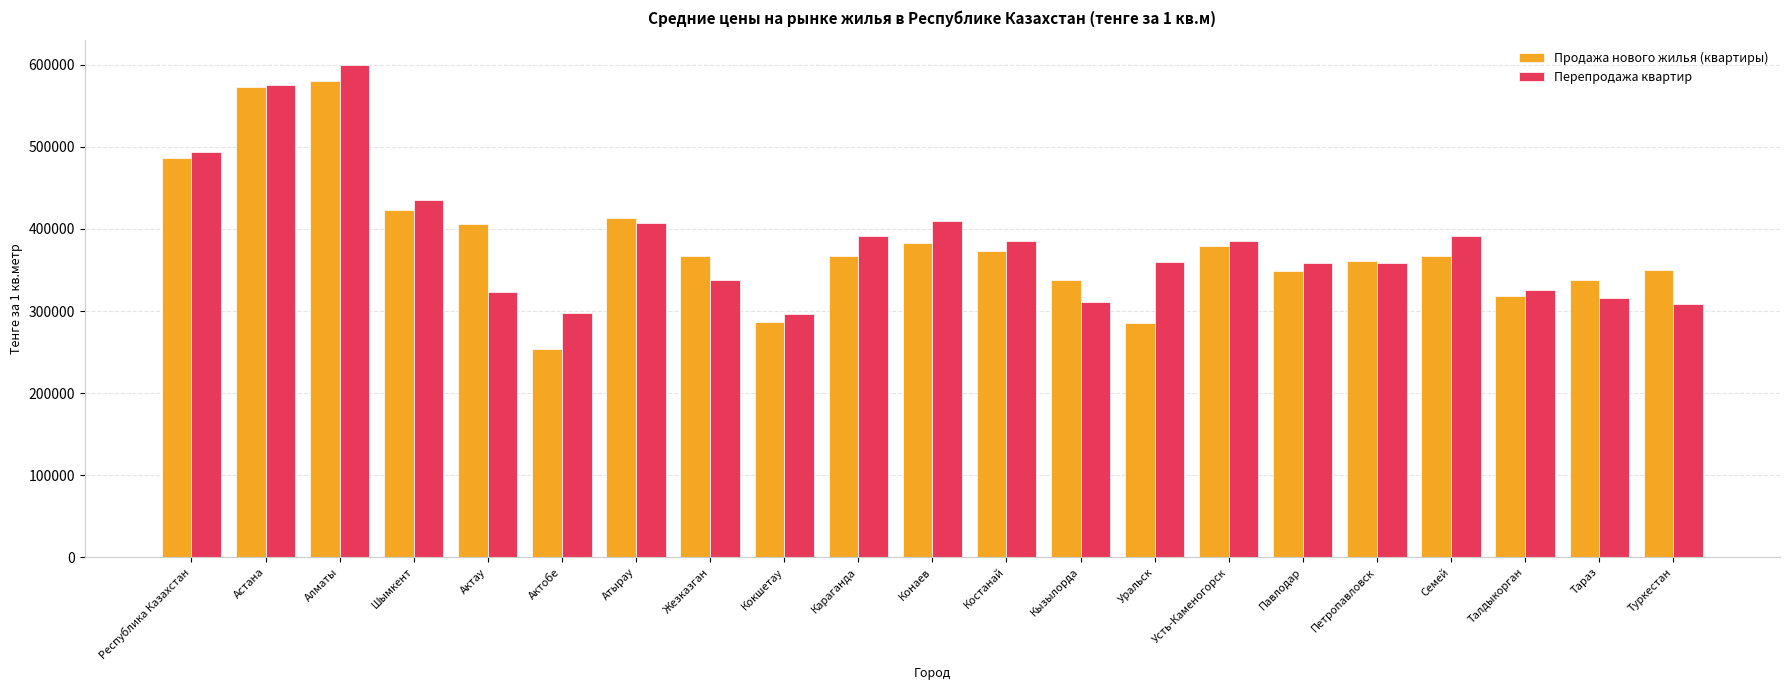

The value of Перепродажа квартир at Алматы is 260684. True or false?

False